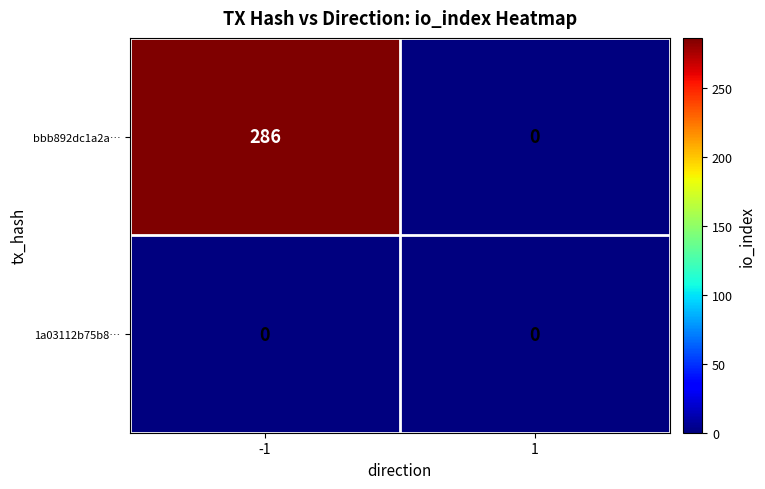

Reading left to right, what are all the values shown in this chart?

bbb892dc1a2a…: -1=286	1=0
1a03112b75b8…: -1=0	1=0